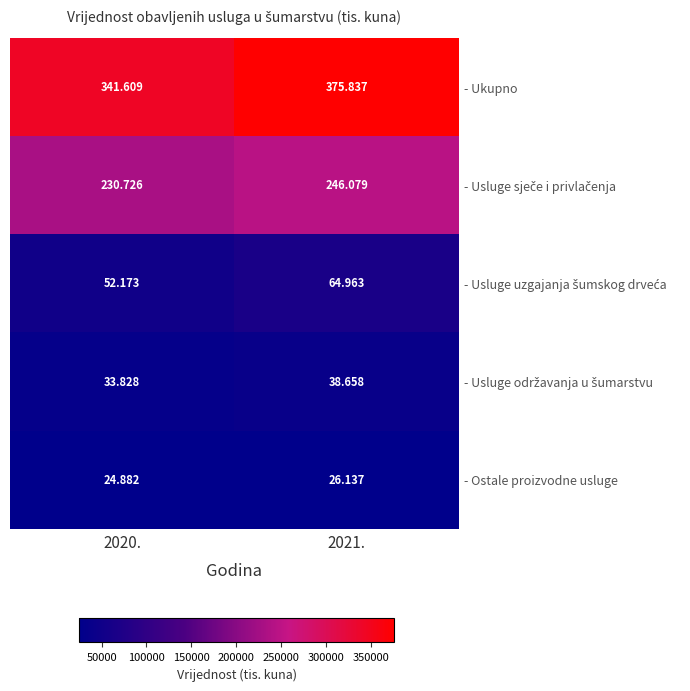

How many categories are shown in the chart?

2